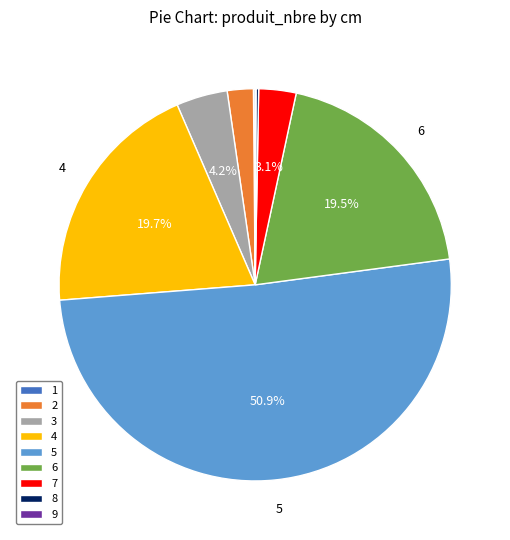

Approximately how many times larger is the value at 6 compared to 3?

4.6